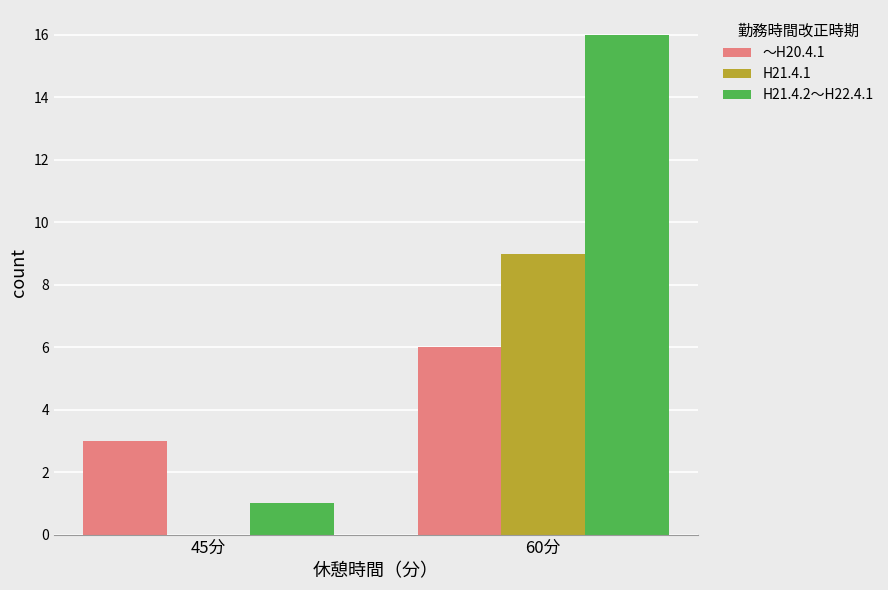

Which category has the highest value in the H21.4.1 series?

60分